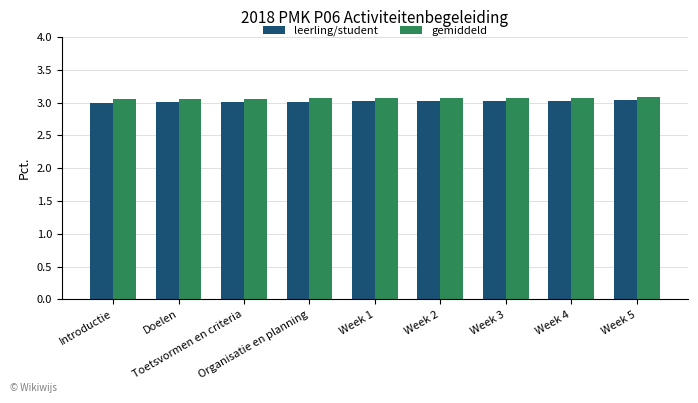

What is the sum of all leerling/student values?

27.1